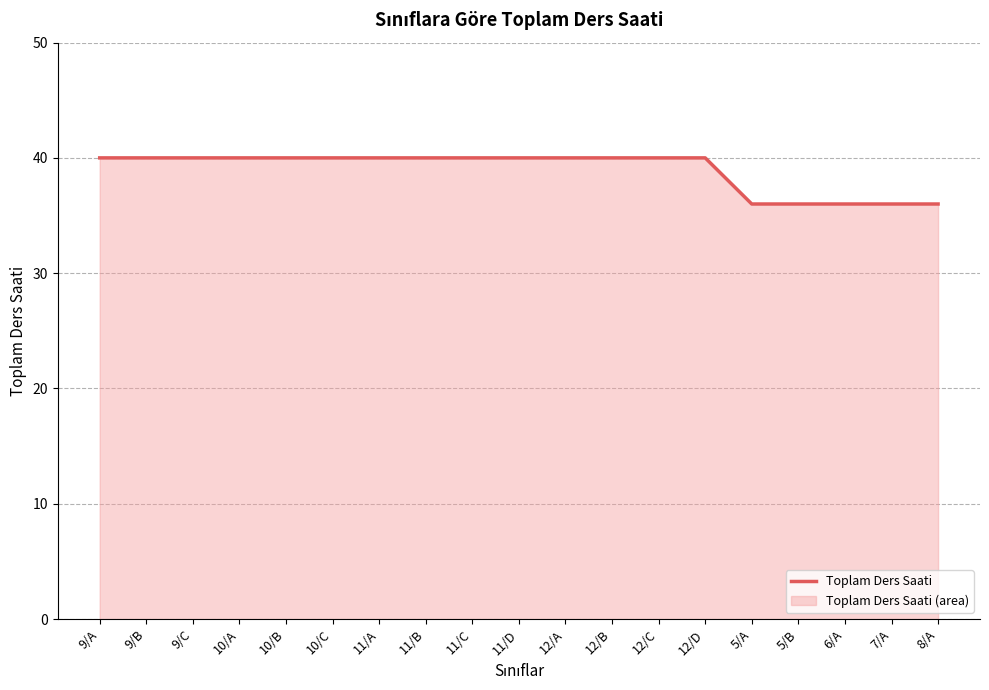

List the labels in order of value, largest first.

9/A, 9/B, 9/C, 10/A, 10/B, 10/C, 11/A, 11/B, 11/C, 11/D, 12/A, 12/B, 12/C, 12/D, 5/A, 5/B, 6/A, 7/A, 8/A